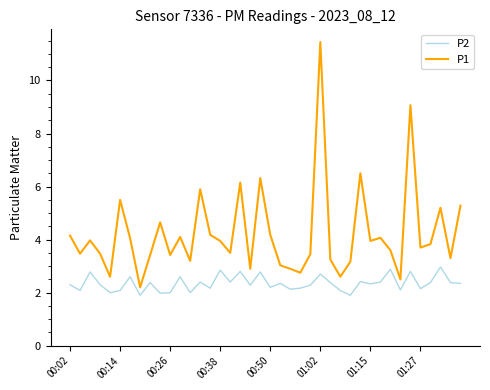

How many series are shown in this chart?

2